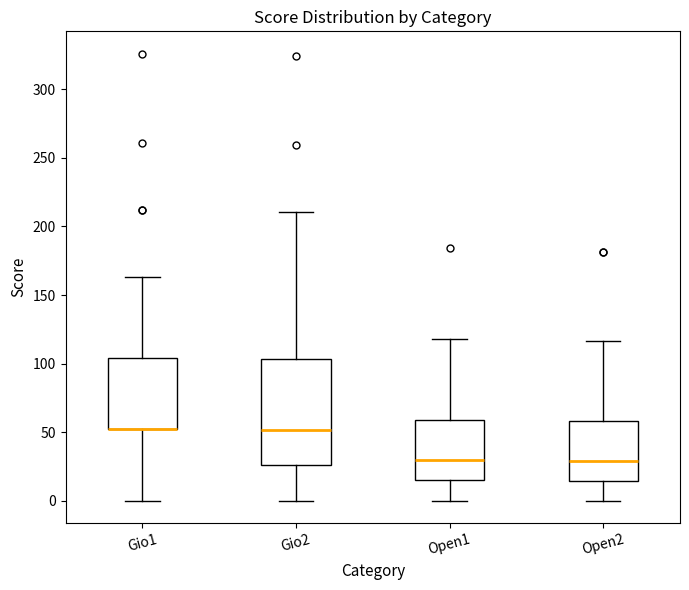

Reading left to right, read every box against the y-axis: the position of its median line, the range the box covers, and the ends of its whiskers. The values are not printed on the chart, so give them approximately, as read against the axis.

Gio1: median 50 (drawn on the box's lower edge), box 50 to 105, whiskers 0 to 165
Gio2: median 50, box 25 to 105, whiskers 0 to 210
Open1: median 30, box 15 to 60, whiskers 0 to 120
Open2: median 30, box 15 to 60, whiskers 0 to 115